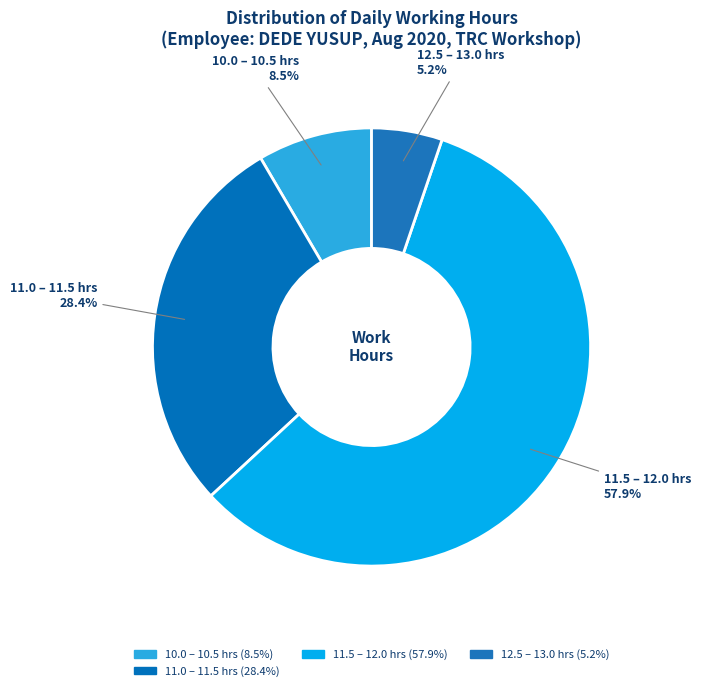

How many slices are in this pie chart?

4